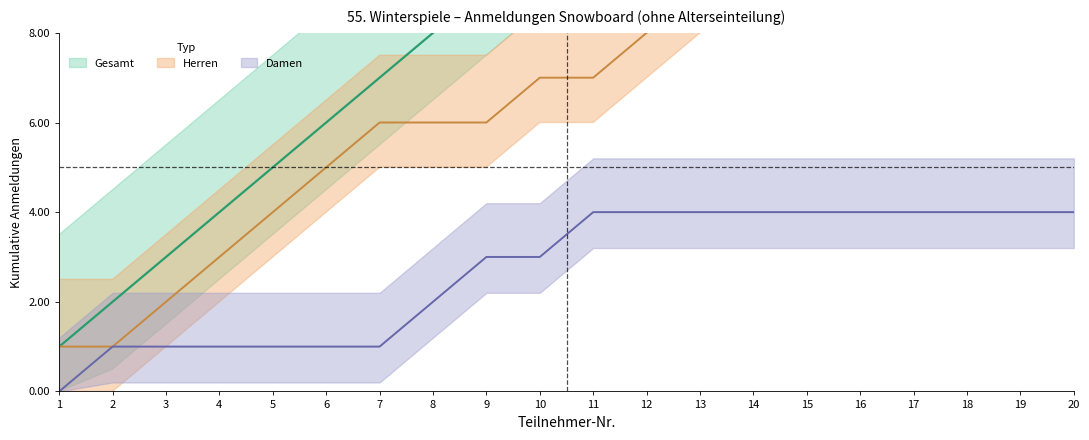

True or false: Damen and Gesamt intersect in this chart.

False